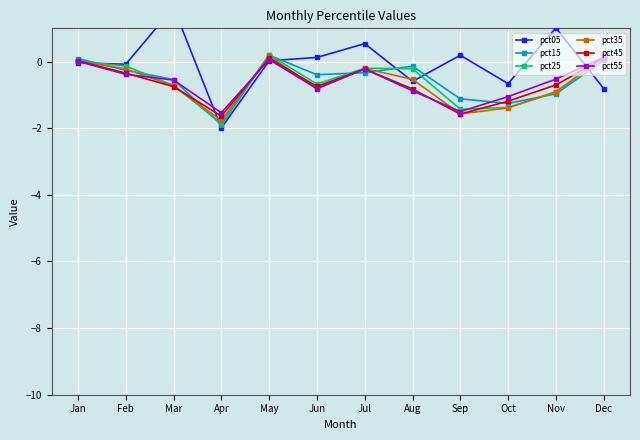

Between May and Sep, which is larger?

Sep